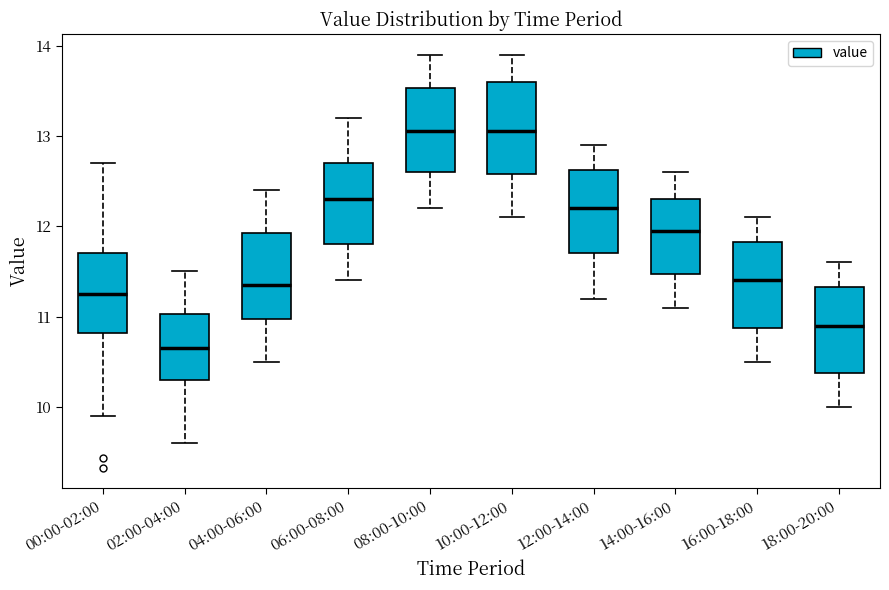

Which box's median line is the lowest?

02:00-04:00